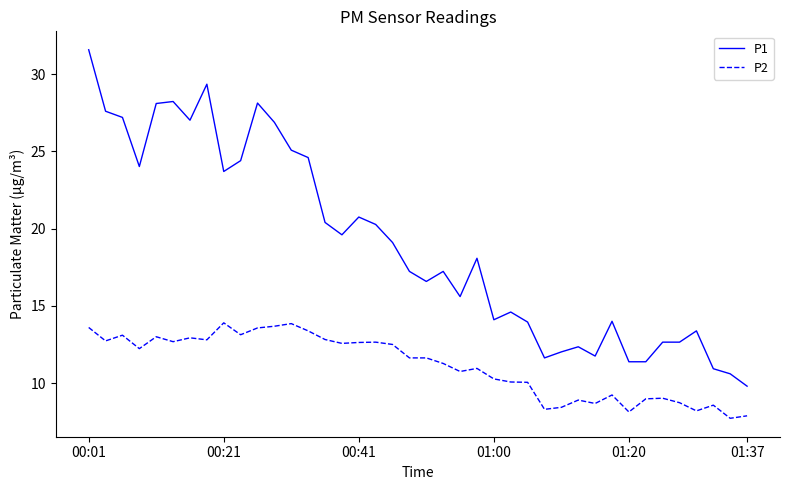

What is the difference between the maximum and minimum values in the P2 series?

6.2